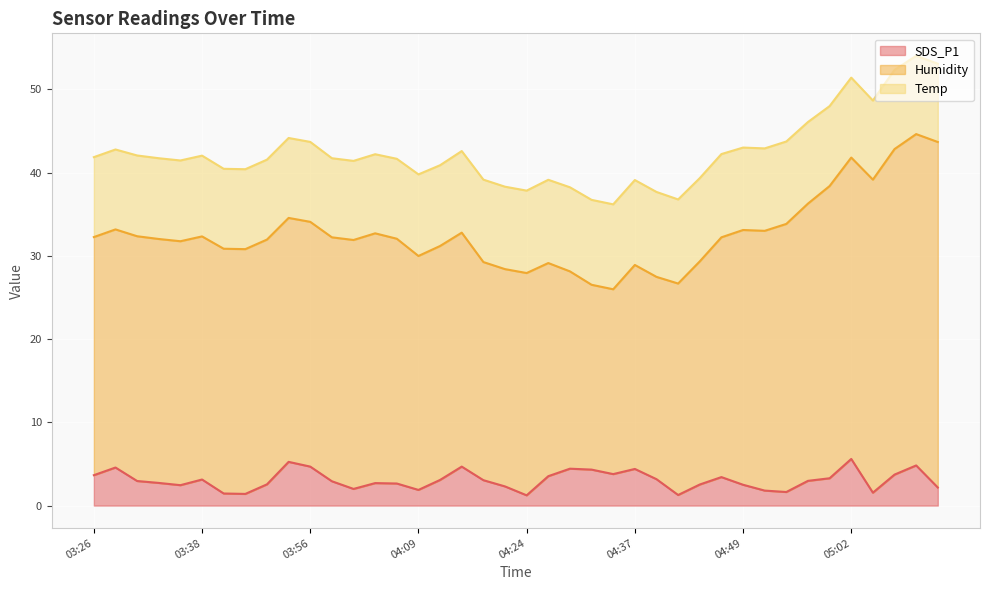

True or false: SDS_P1 and Humidity cross at least once.

False